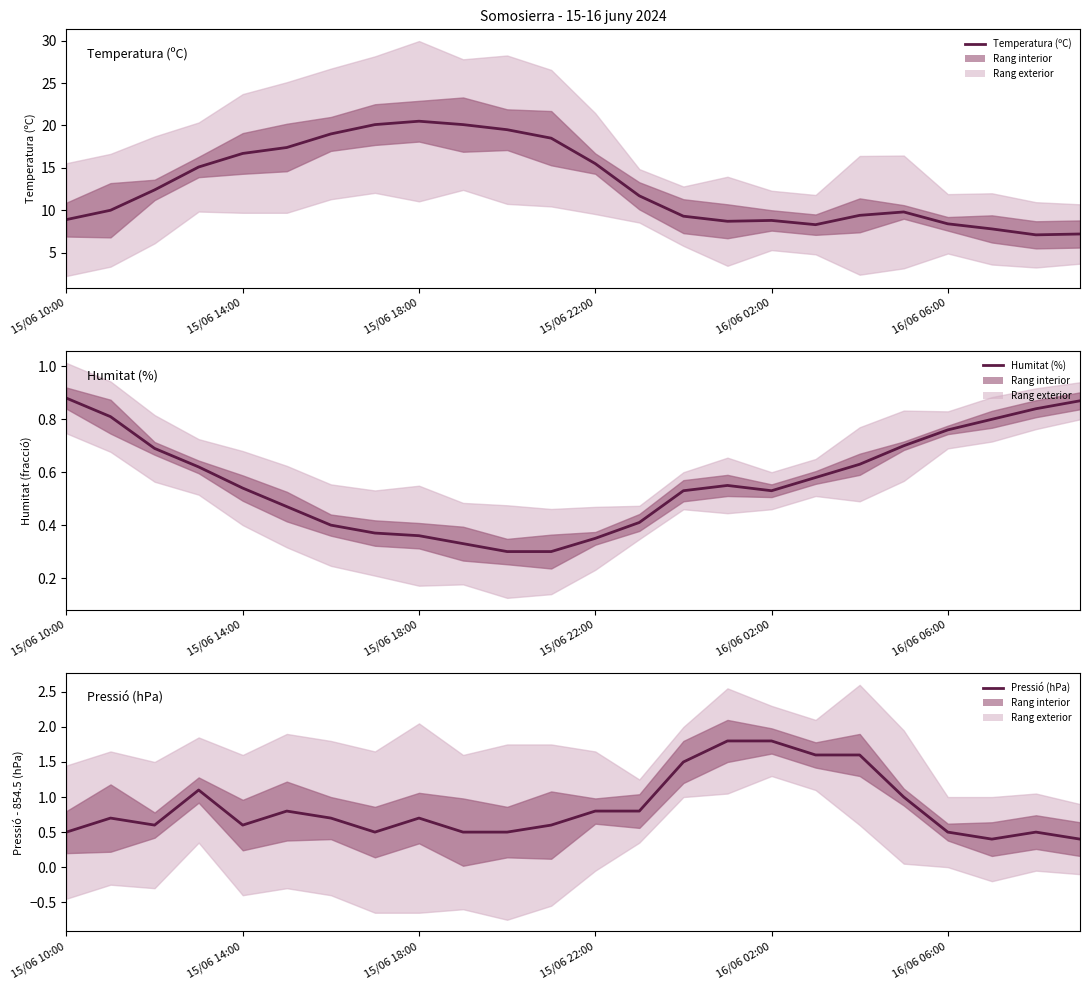

What is the sum of the Humitat (%) values at 15/06 14:00 and 20?

1.6